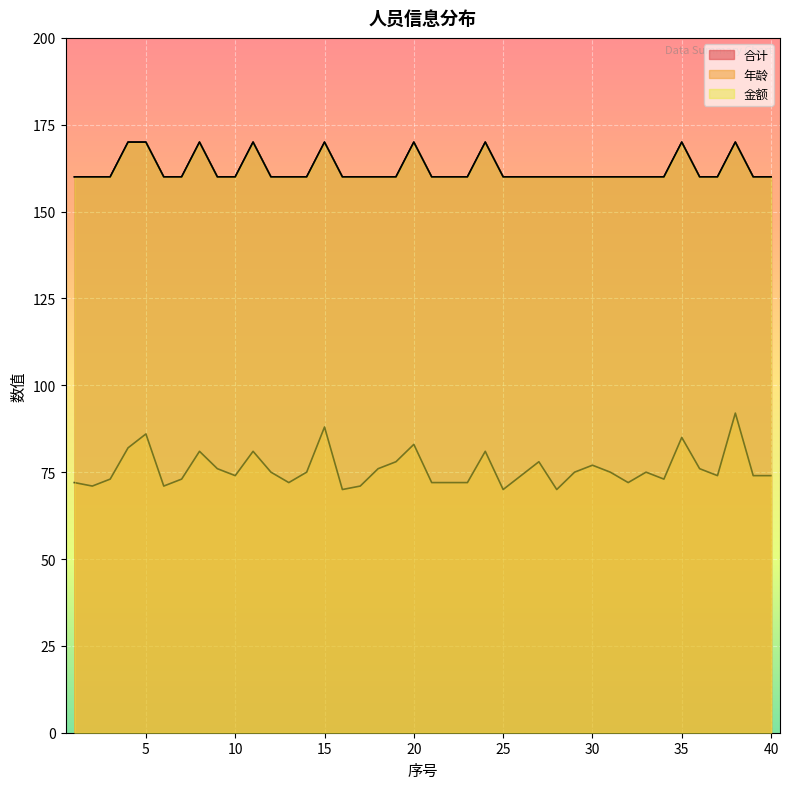

True or false: 年龄 has a value of 58 at 5.

False